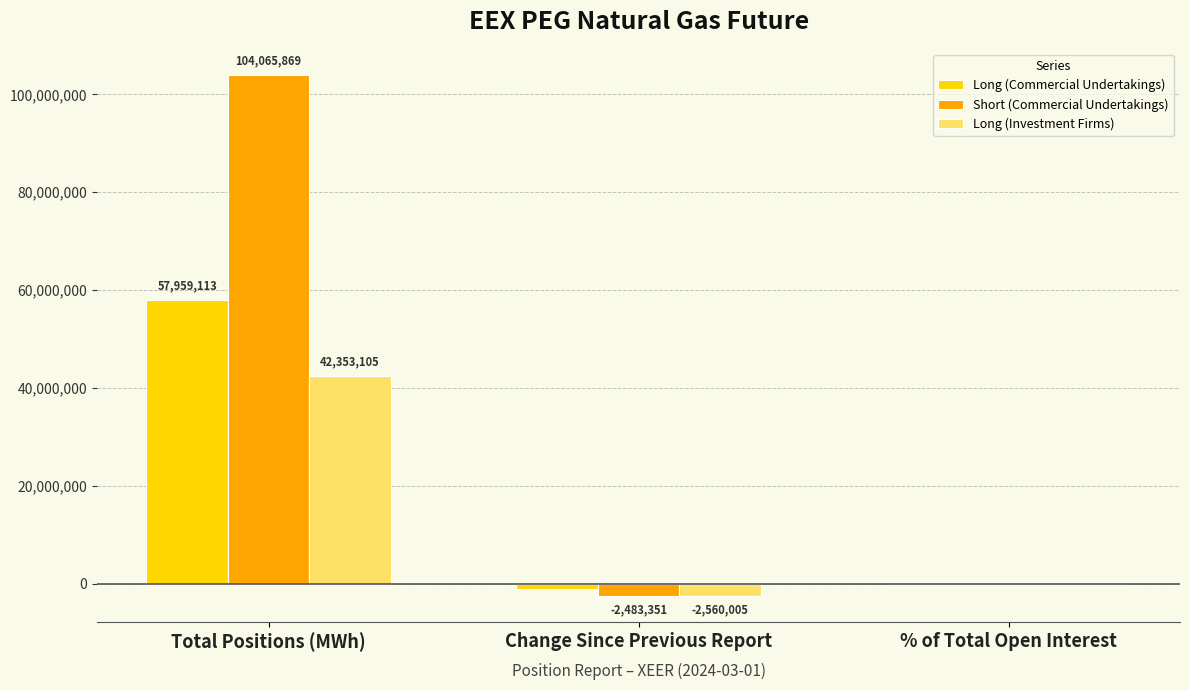

What is the sum of all Short (Commercial Undertakings) values?

101582599.7